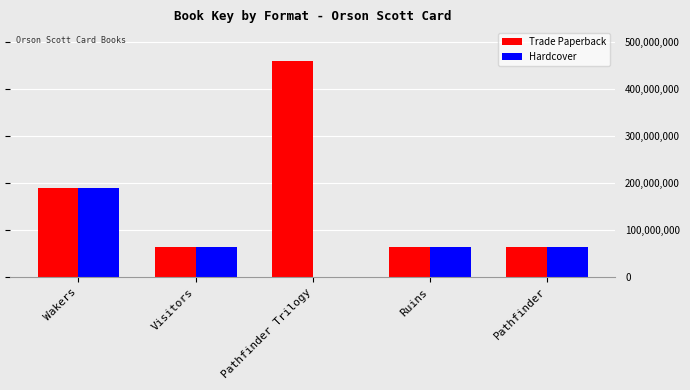

Read the Trade Paperback value at Pathfinder Trilogy.

459315394